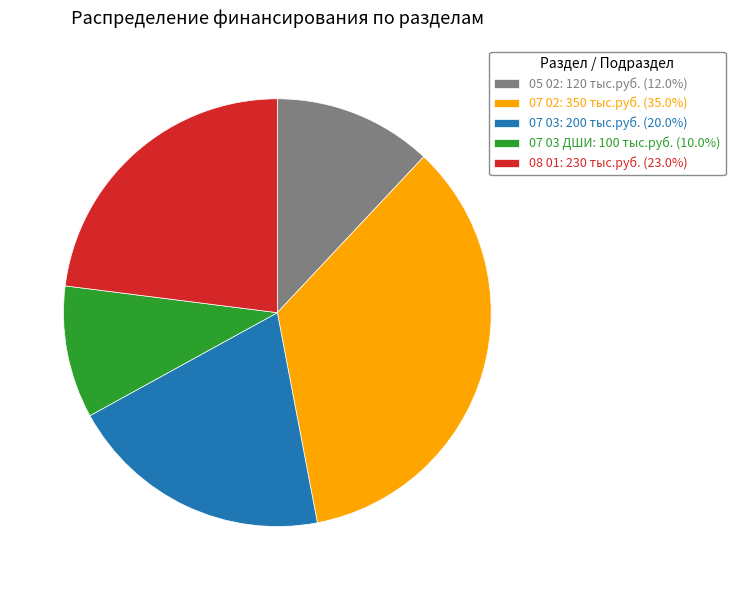

What is the ratio of the value at 07 03 ДШИ: 100 тыс.руб. (10.0%) to the value at 07 03: 200 тыс.руб. (20.0%)?

0.5